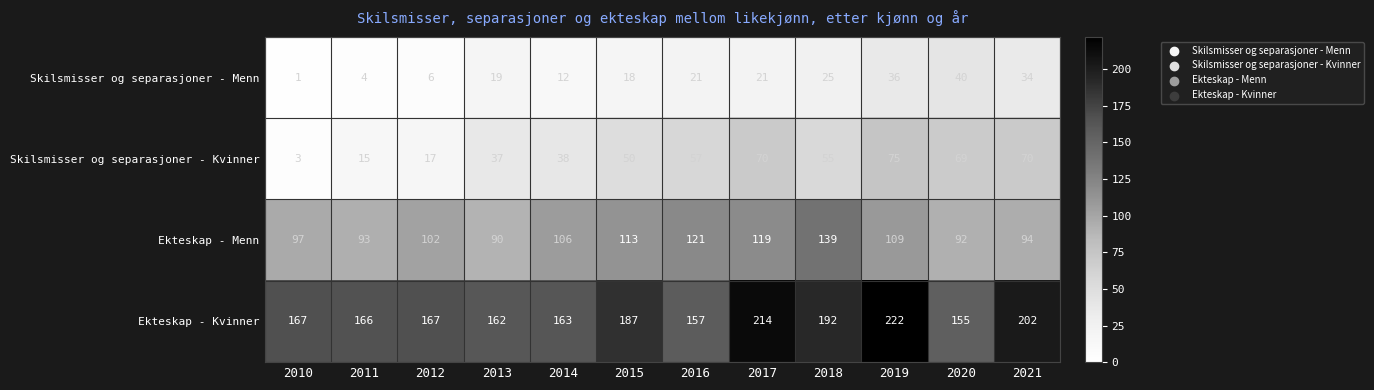

The Skilsmisser og separasjoner - Kvinner series shows 78 at 2015. True or false?

False